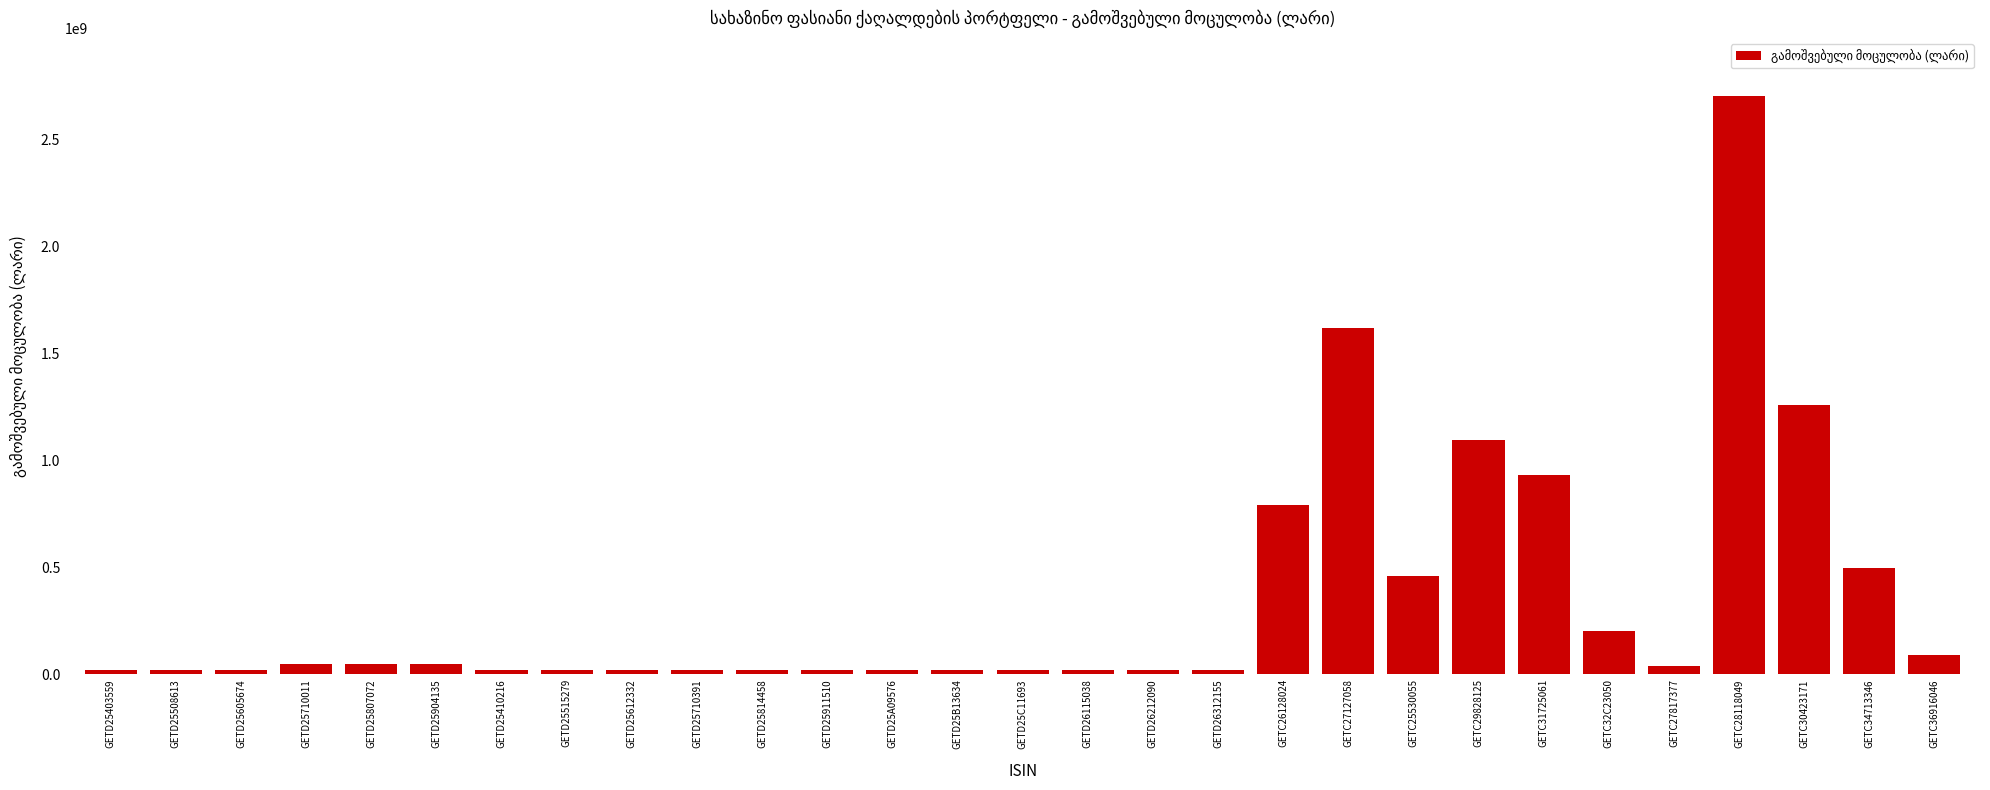

Which has a higher value, GETC25530055 or GETC32C23050?

GETC25530055